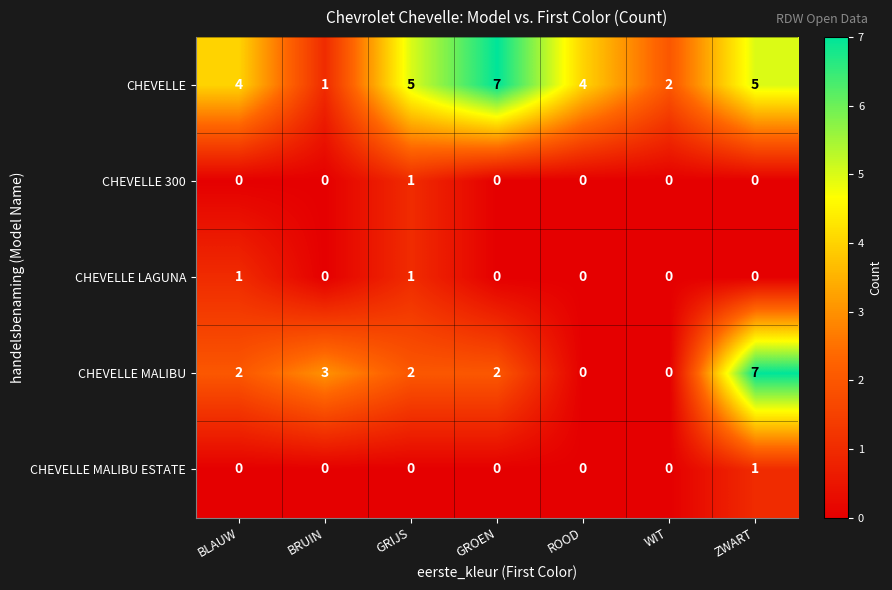

What is the greatest value displayed?

7